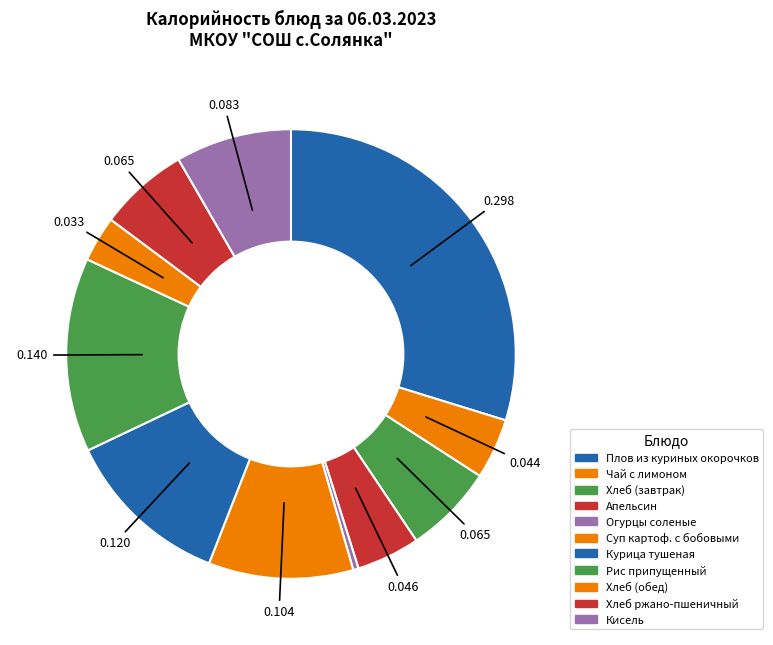

Is there any slice that represents more than half of the pie?

No